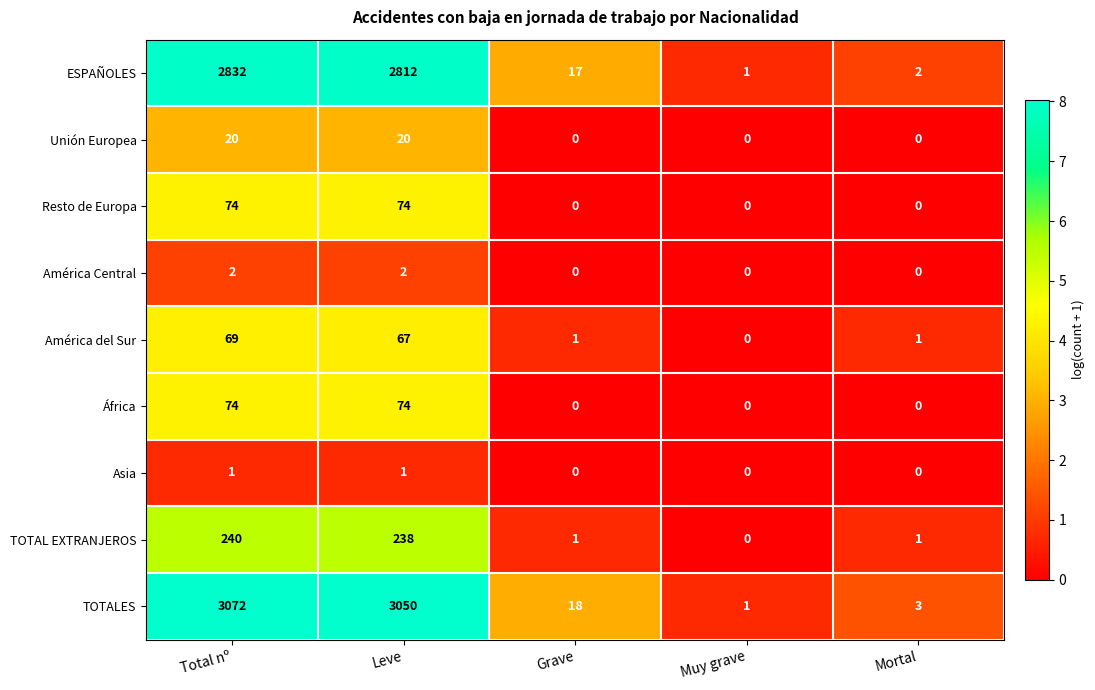

Which series changed the most between Total nº and Leve?

TOTALES